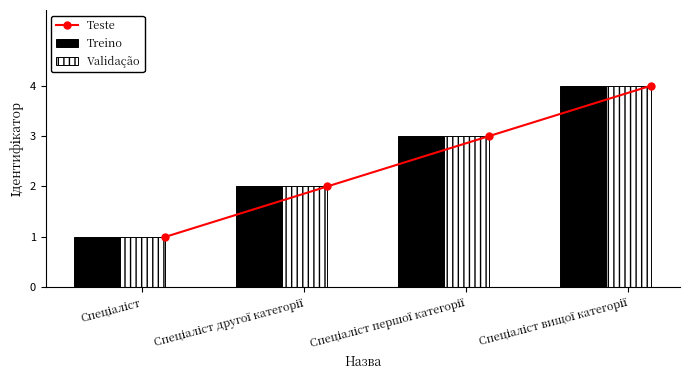

Rank the series by their maximum value, from lowest to highest.

Teste, Treino, Validação